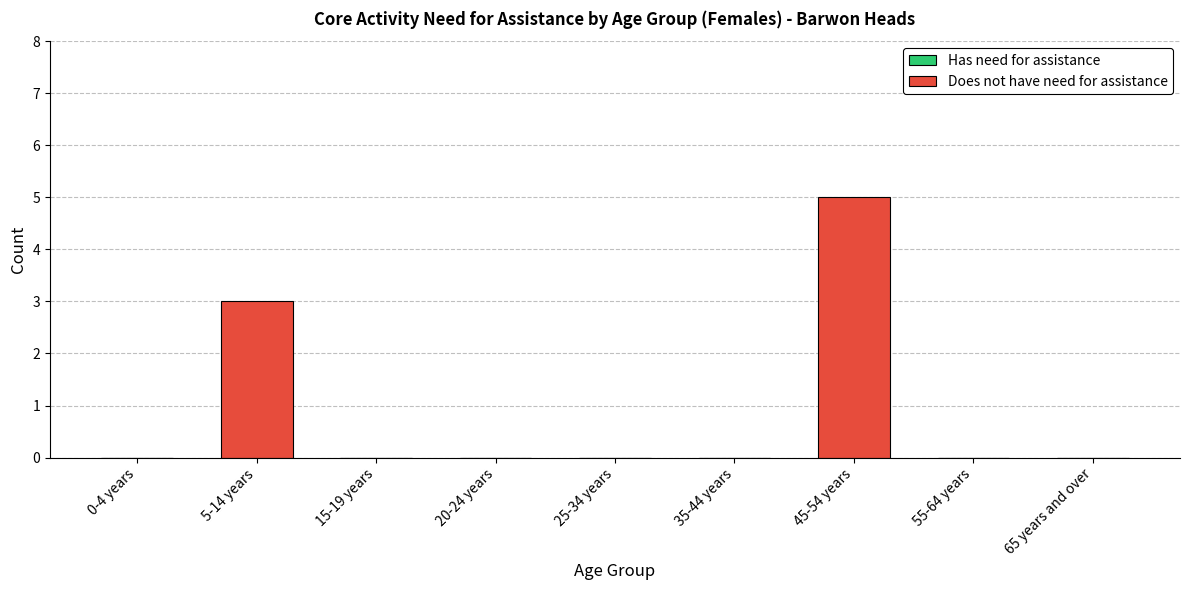

What is the sum of all values?

8